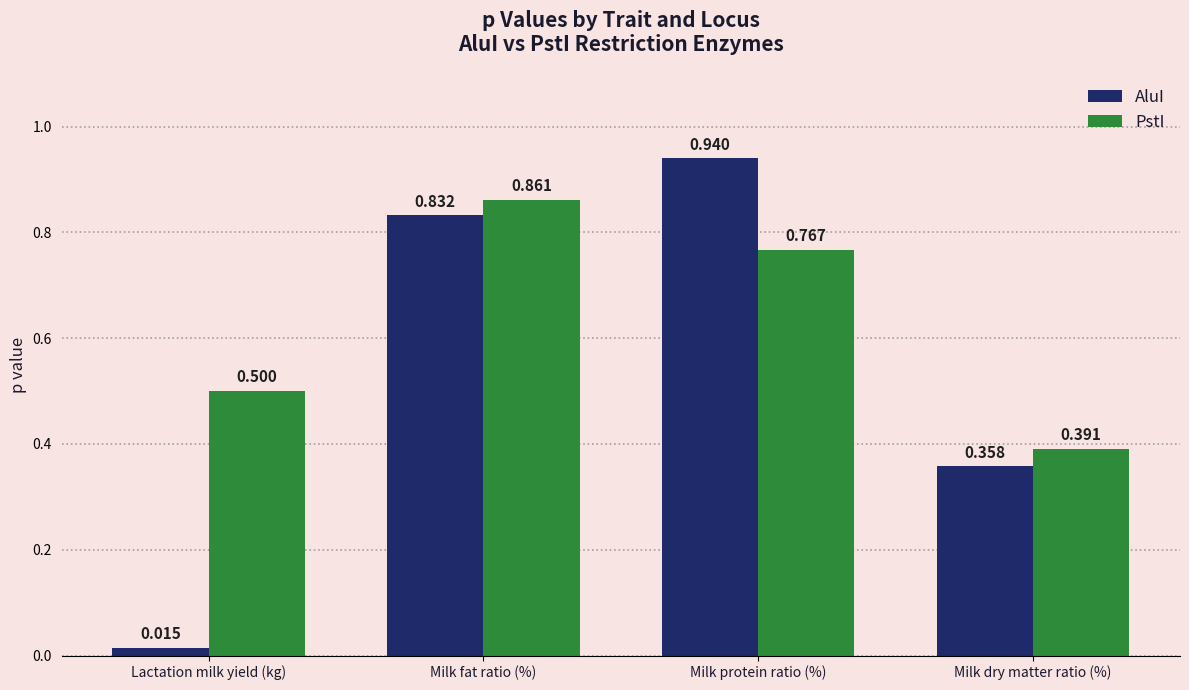

Which series has the largest range (max minus min)?

AluI